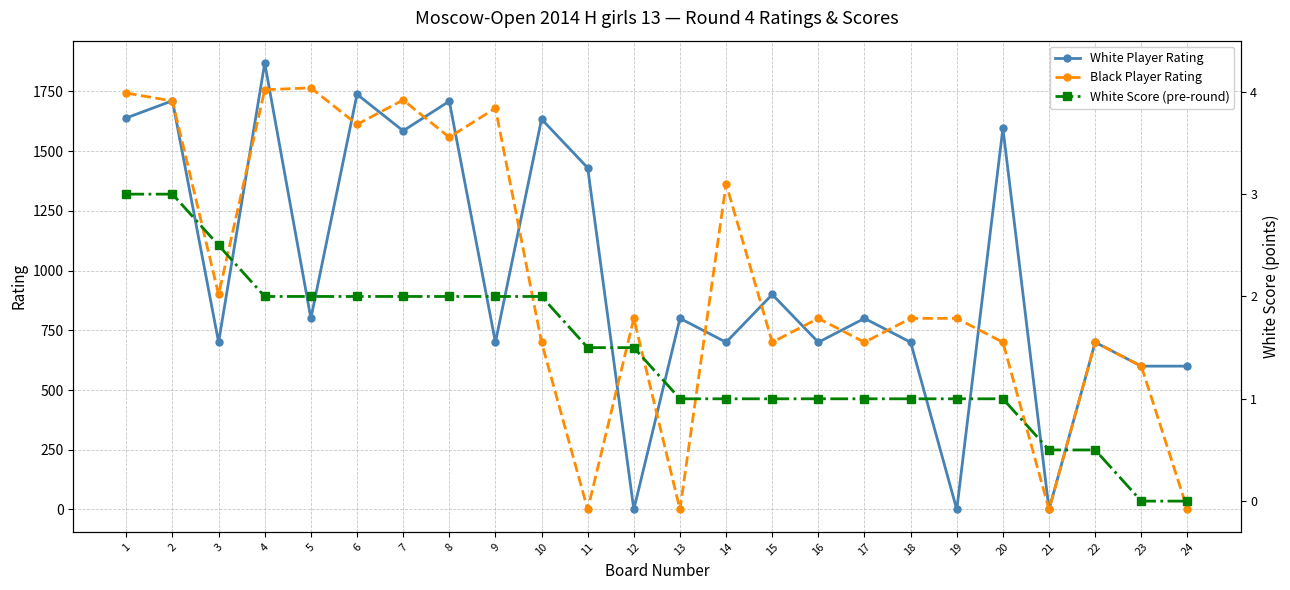

The White Score (pre-round) series shows 0.7 at 12. True or false?

False